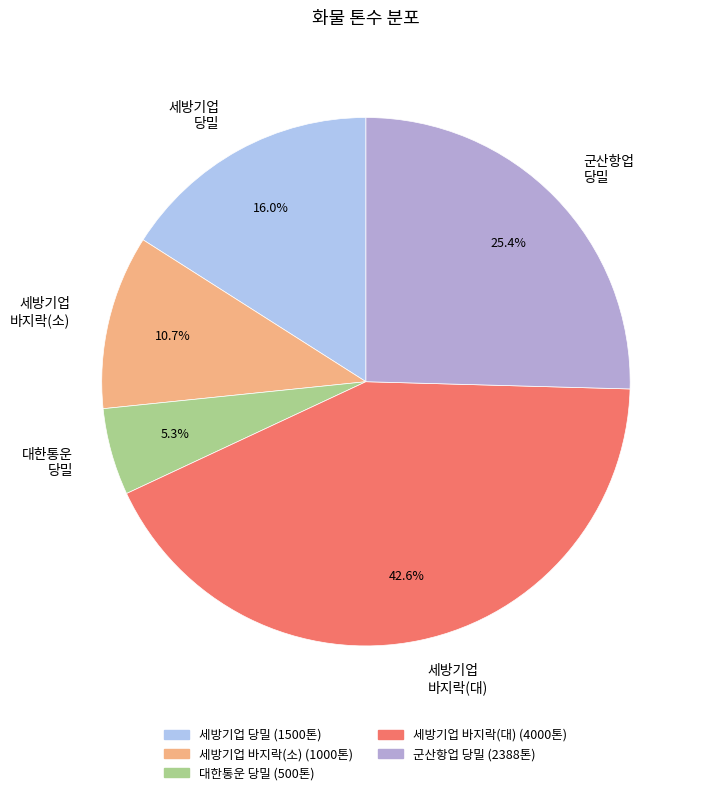

Rank the categories by value from lowest to highest.

대한통운 당밀, 세방기업 바지락(소), 세방기업 당밀, 군산항업 당밀, 세방기업 바지락(대)